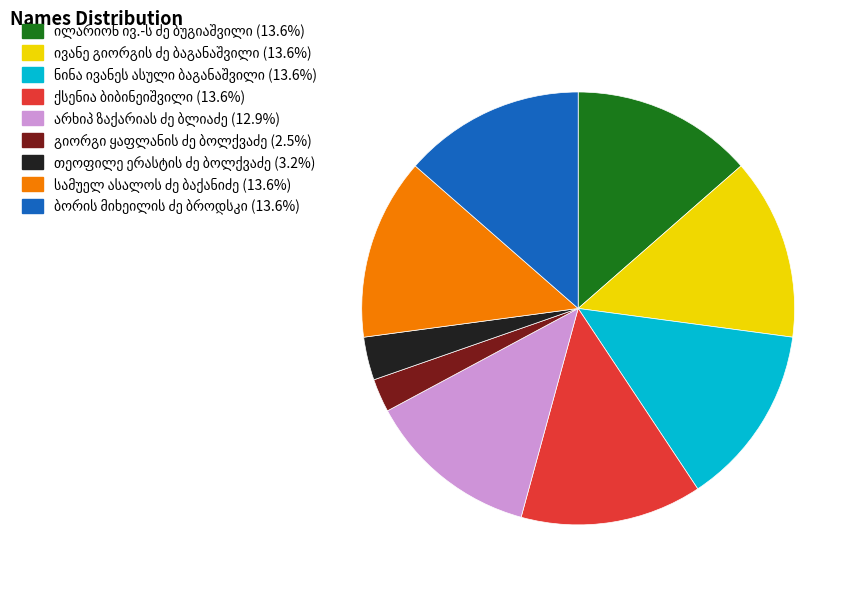

How many segments does this pie chart have?

9